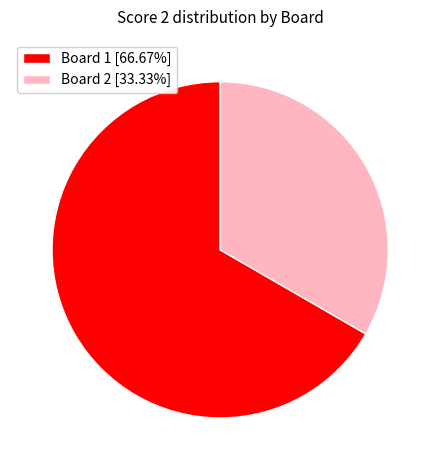

Is the sum of Board 2 [33.33%] and Board 1 [66.67%] greater than half?

Yes